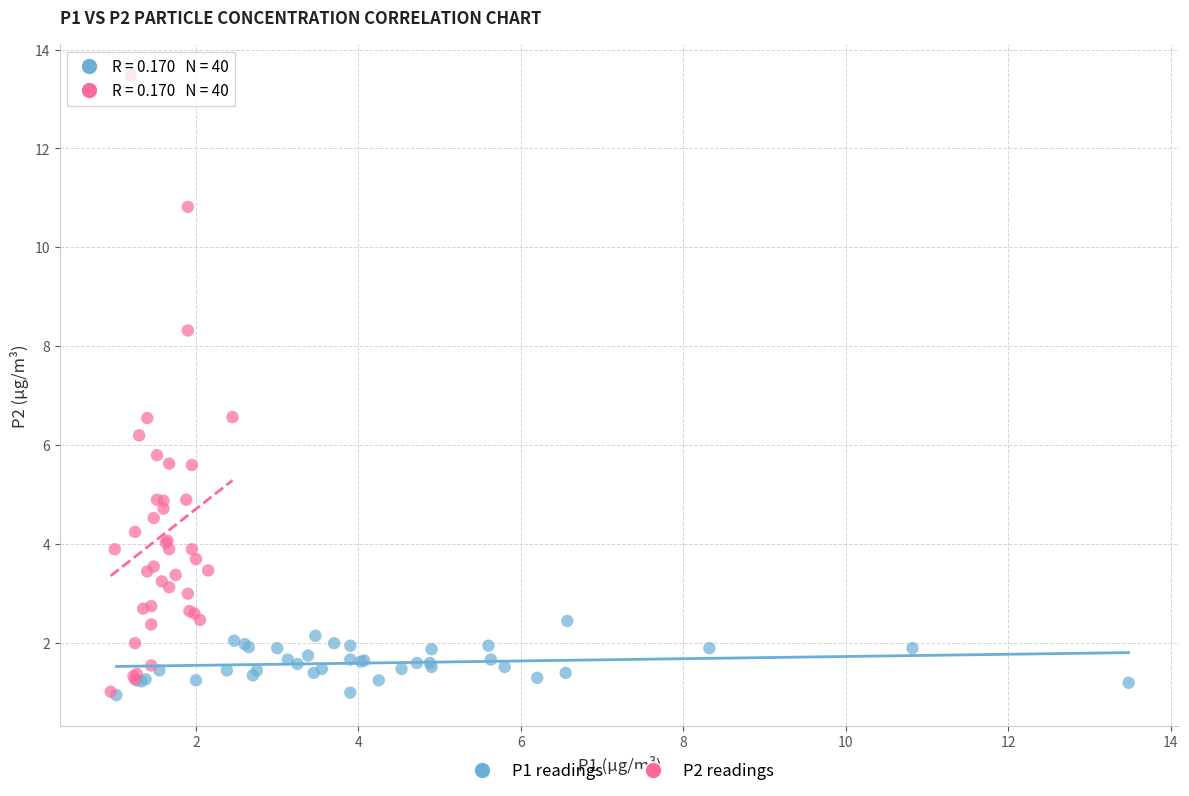

Which series contains the highest Y value?

P2 readings